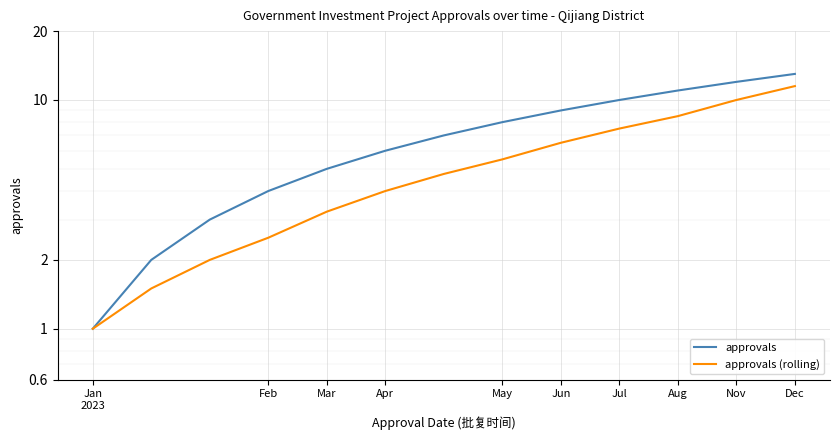

Rank the series by their maximum value, from lowest to highest.

approvals (rolling), approvals